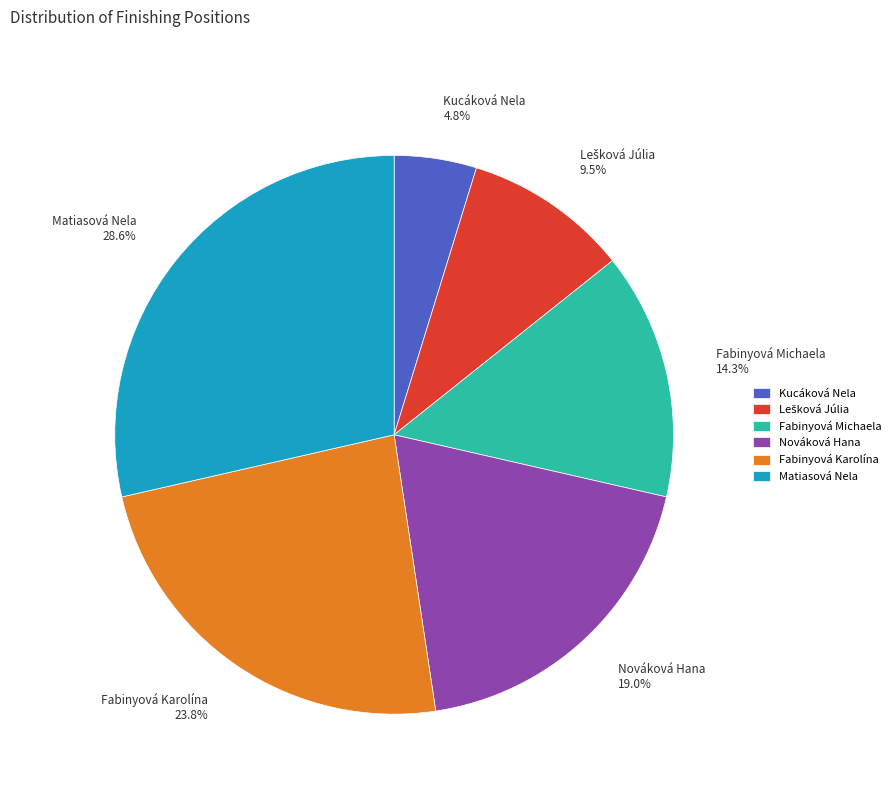

To the nearest percent, what is the difference between the largest and smallest slice percentages?

24%